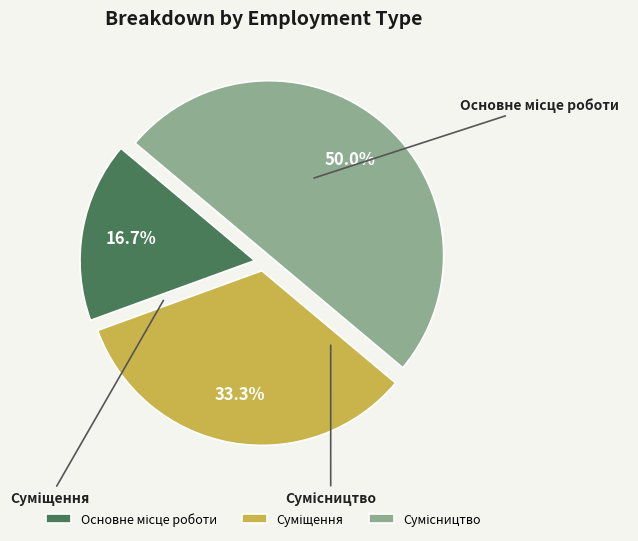

What is the change in value from Суміщення to Сумісництво?

+1